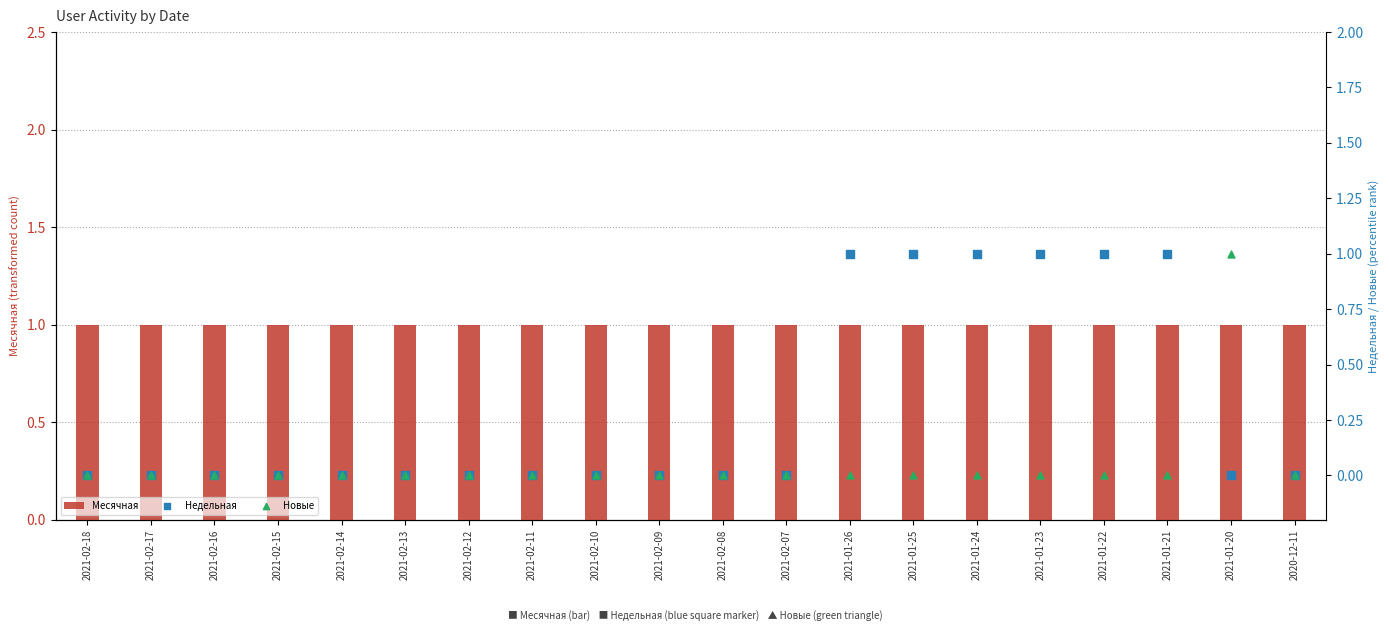

At which category is the sum across all series the highest?

2021-01-26